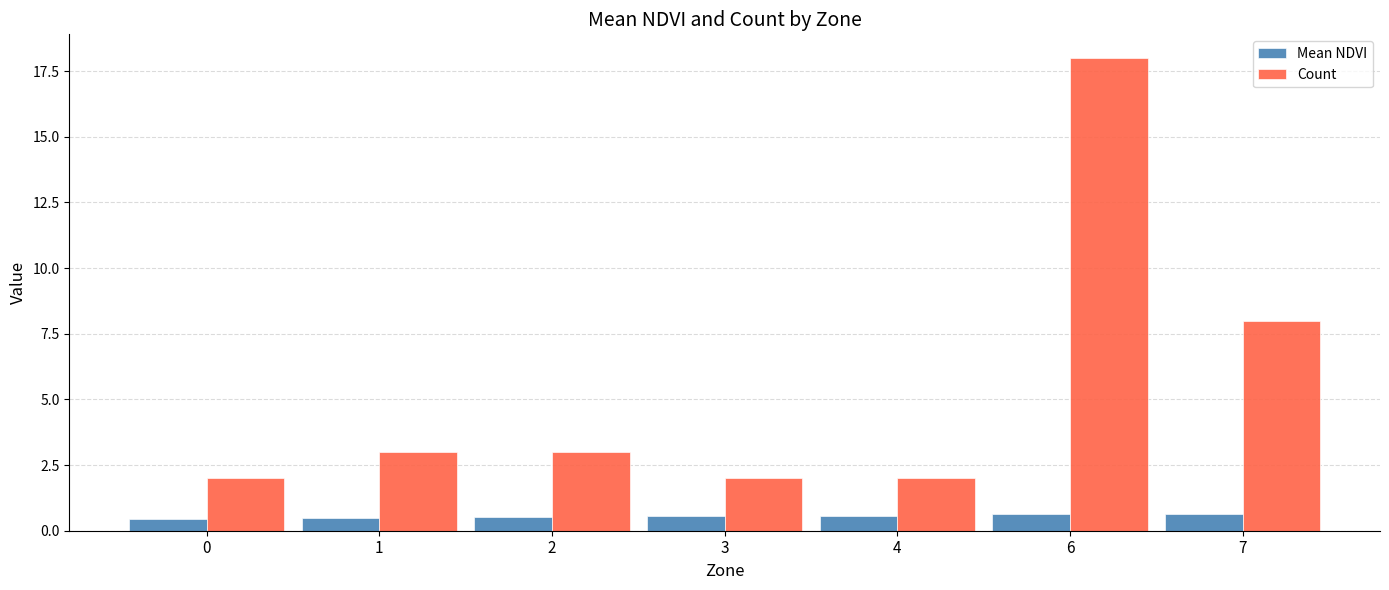

Which series has the largest range (max minus min)?

Count